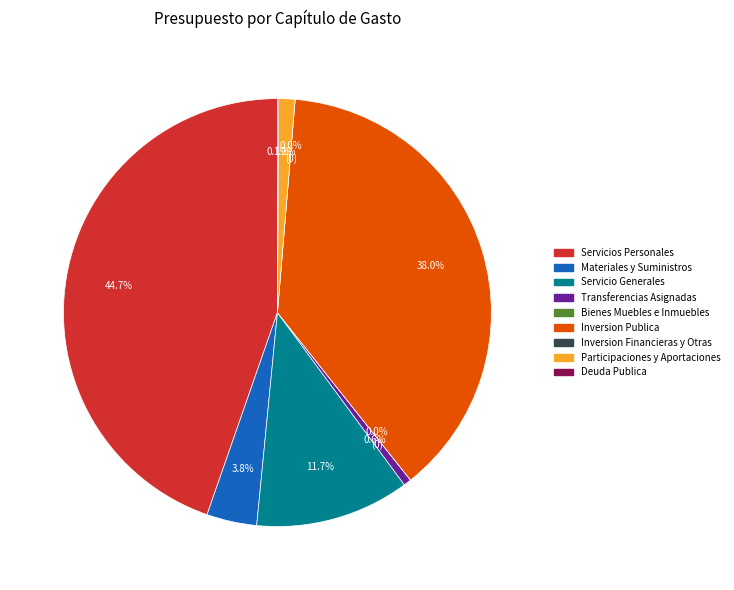

To the nearest percent, what is the difference between the Deuda Publica and Materiales y Suministros slice percentages?

4%